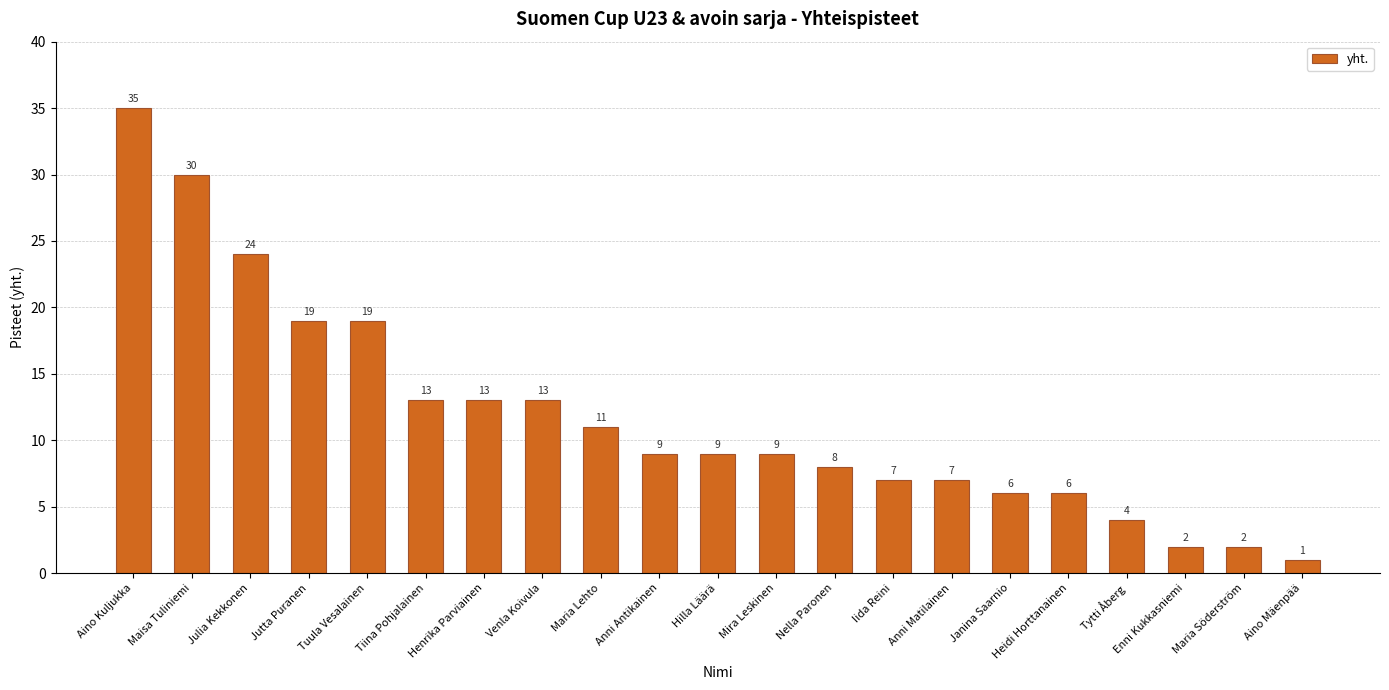

What is the value of the 5th bar from the left?

19